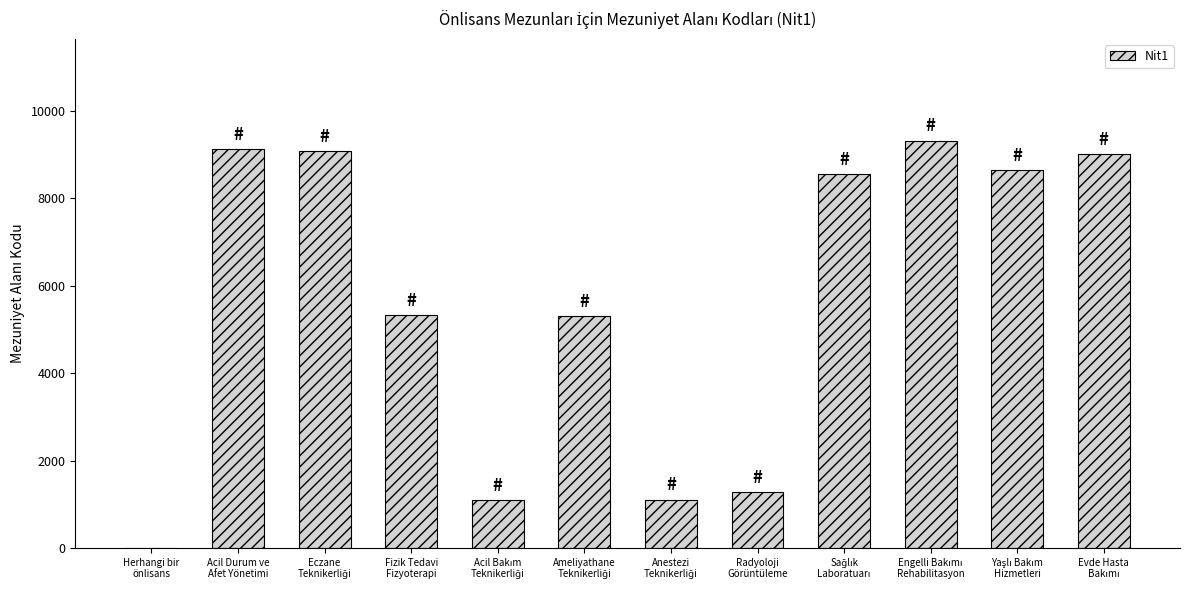

What is the maximum value shown in the chart?

9322